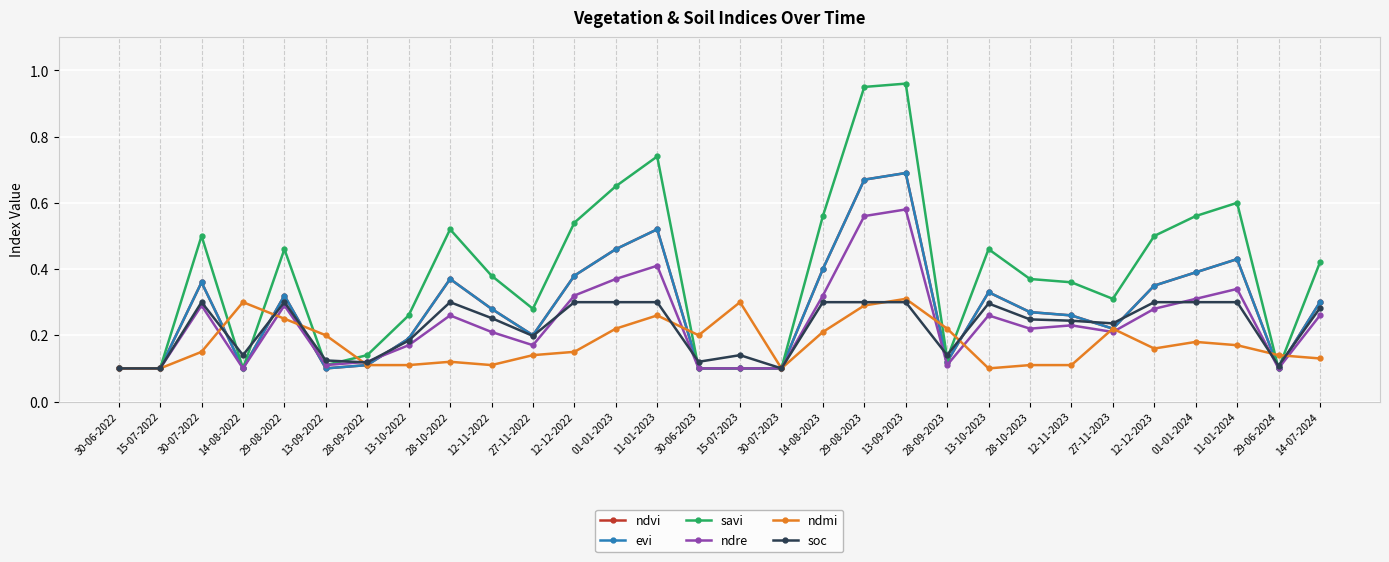

Does the chart have visible grid lines?

Yes